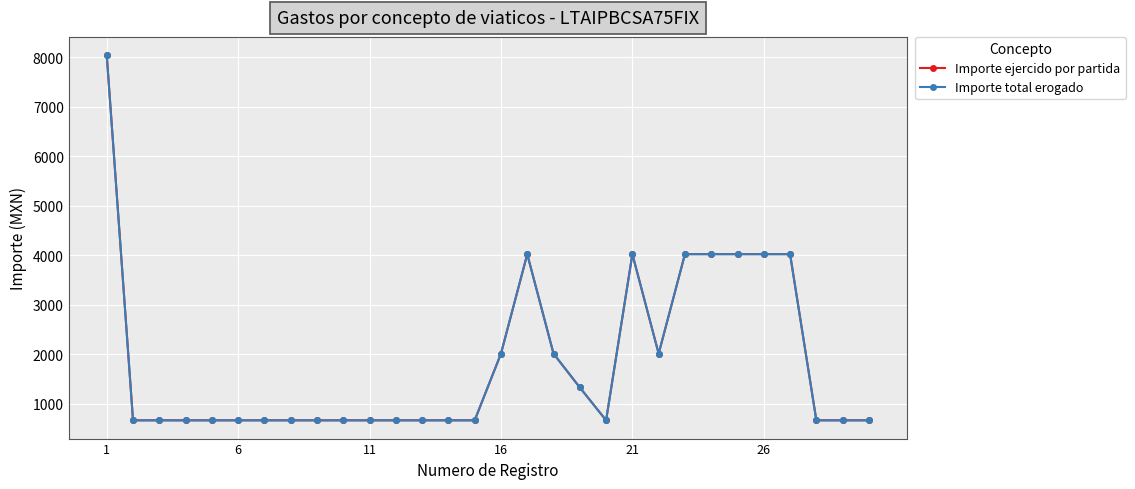

Does the chart have visible grid lines?

Yes